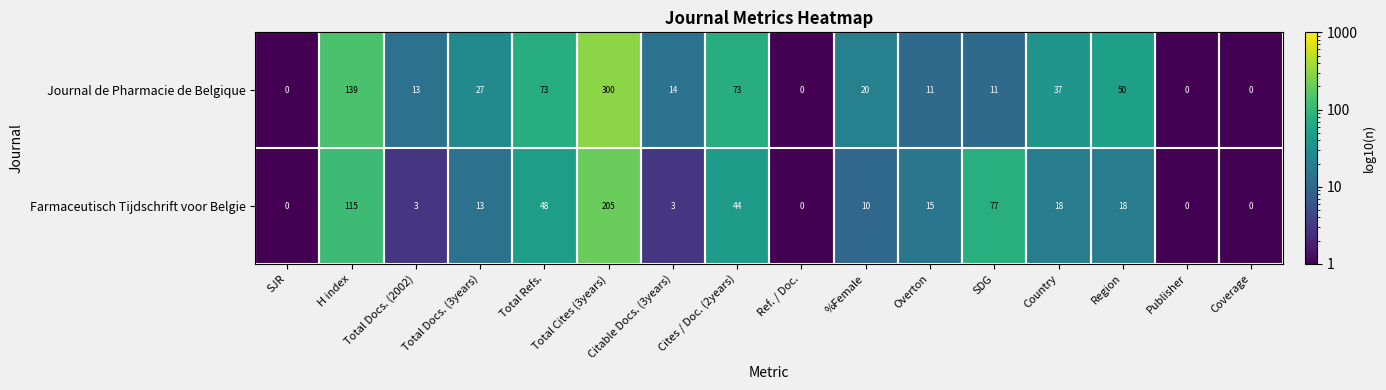

Which series has the largest range (max minus min)?

Journal de Pharmacie de Belgique